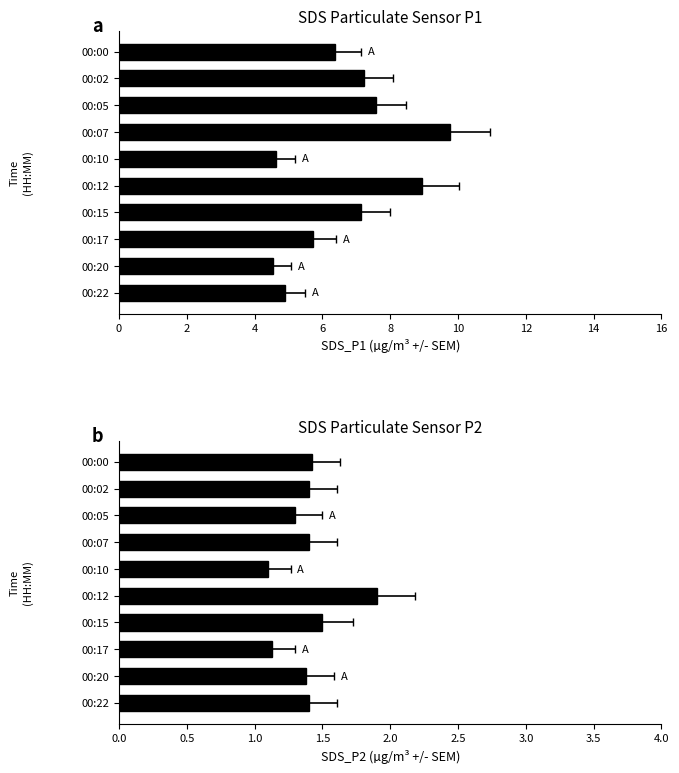

What is the minimum value shown in the chart?

1.1